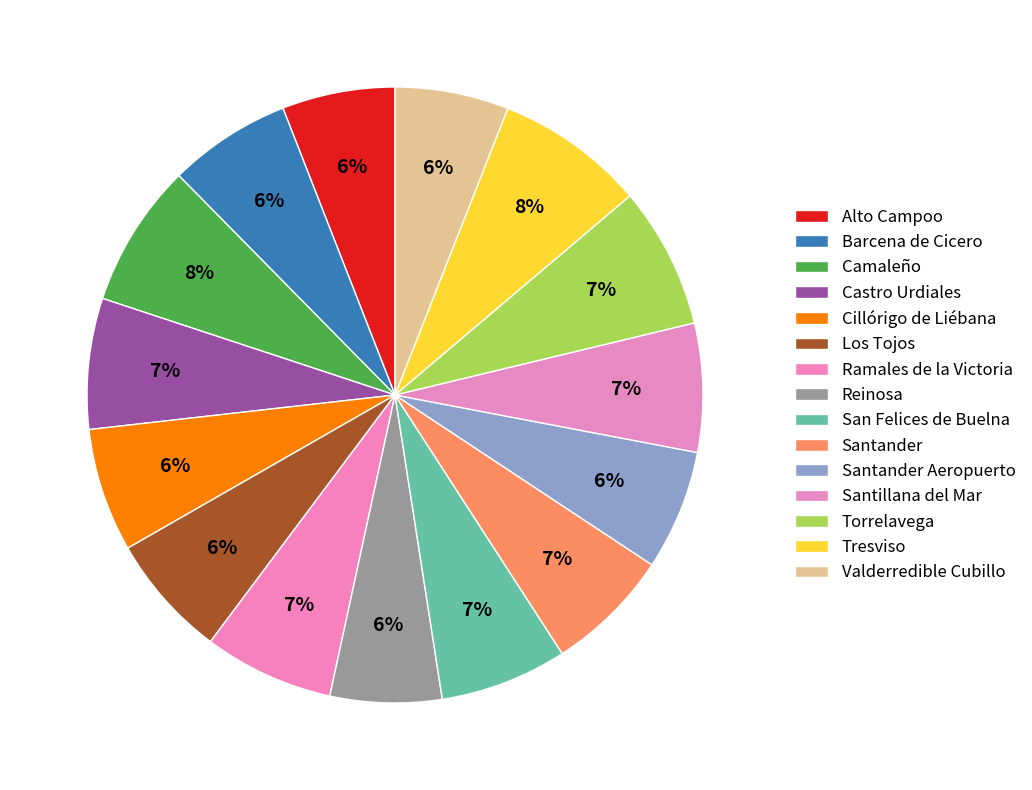

Approximately how many times larger is the value at Torrelavega compared to Valderredible Cubillo?

1.2